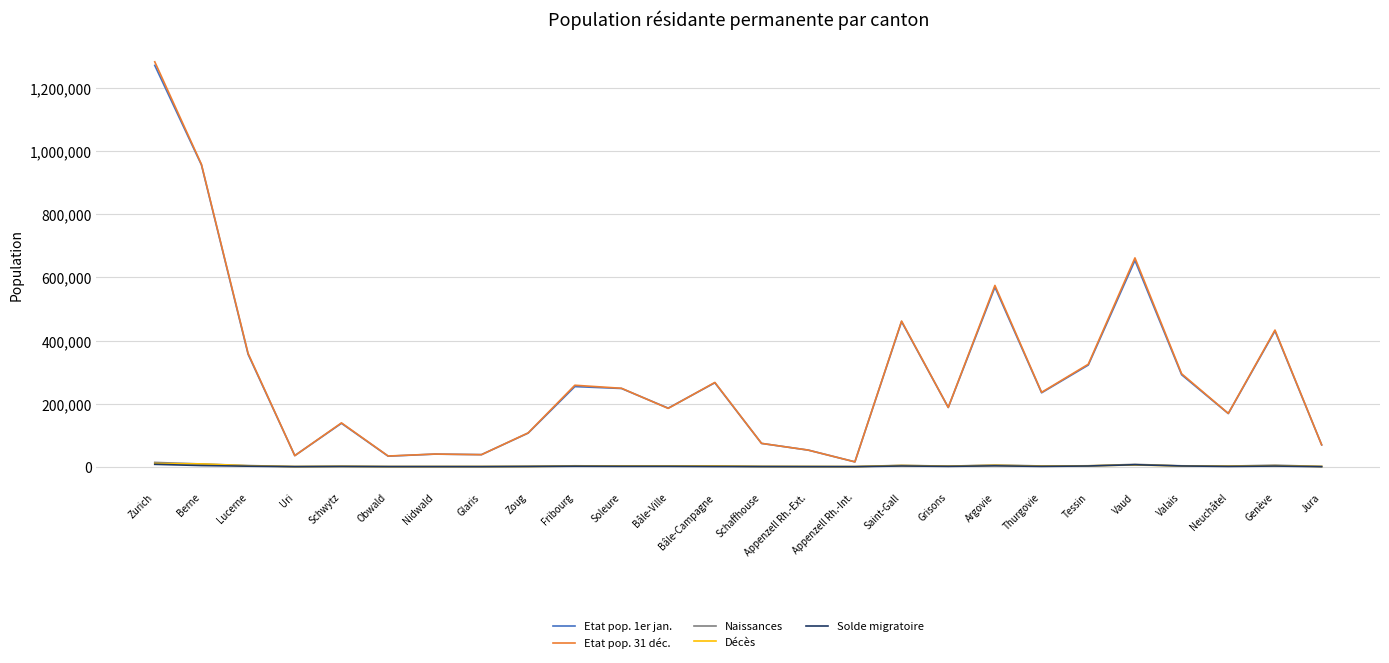

What is the sum of all Naissances values?

73371